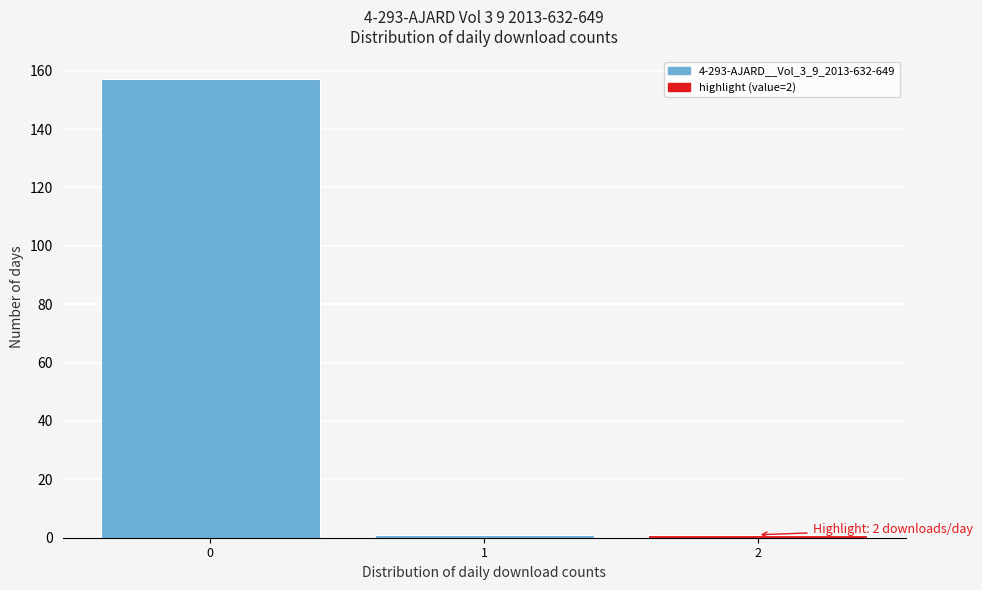

Reading left to right, what are all the values shown in this chart?

157	1	1